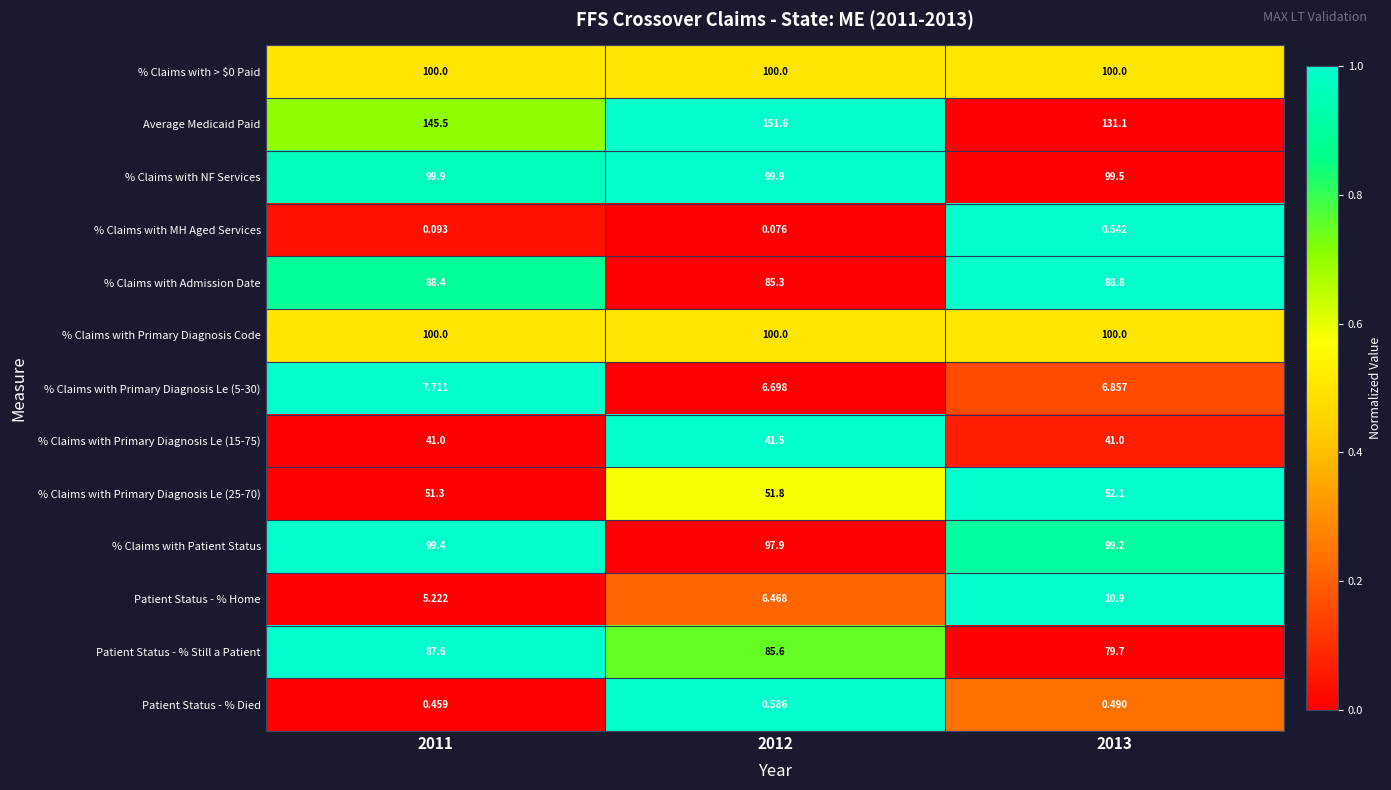

Which series has the largest total across all categories?

Average Medicaid Paid